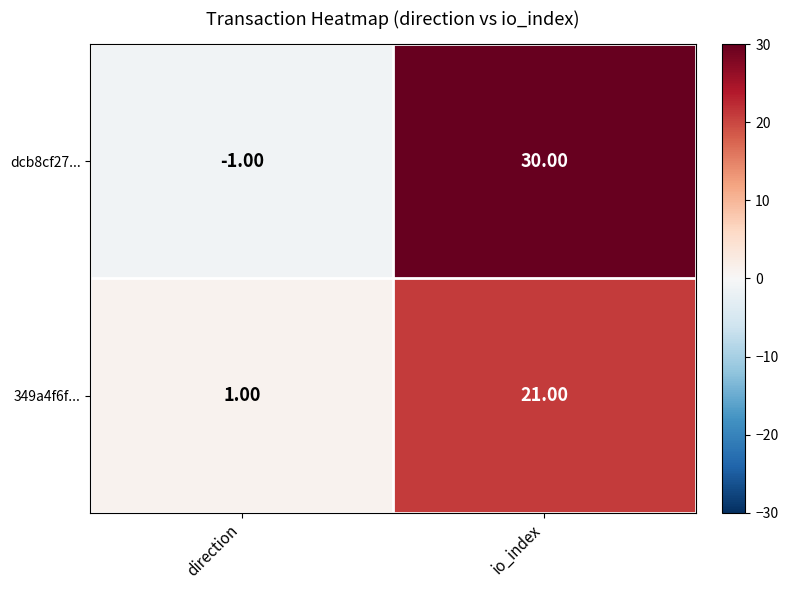

At which category is the sum across all series the highest?

io_index